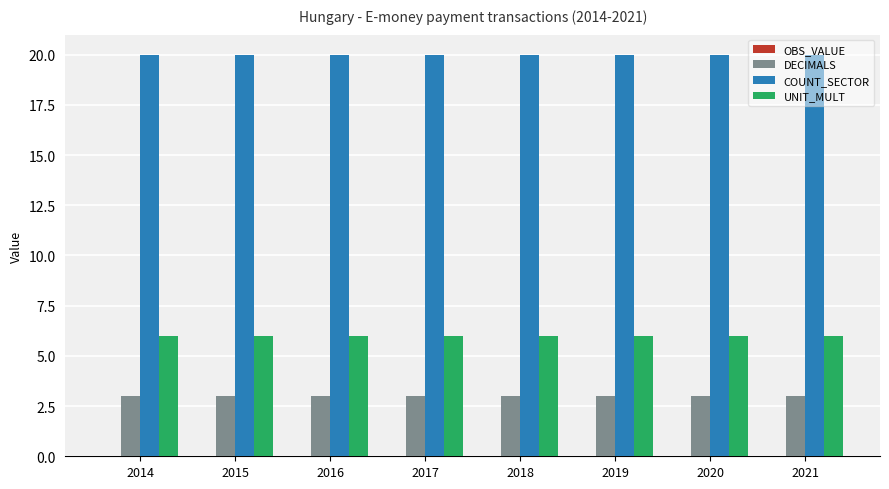

Which series has the largest total across all categories?

COUNT_SECTOR